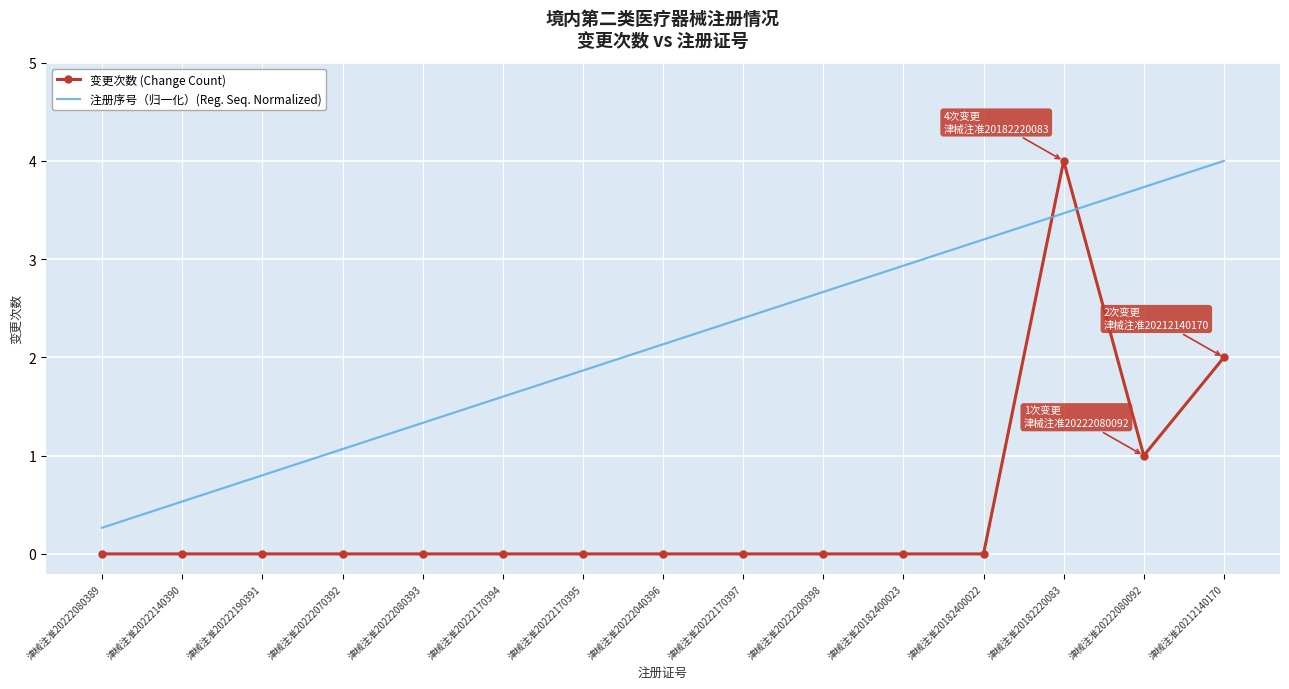

What is the highest value of the 变更次数 (Change Count) series?

4.0